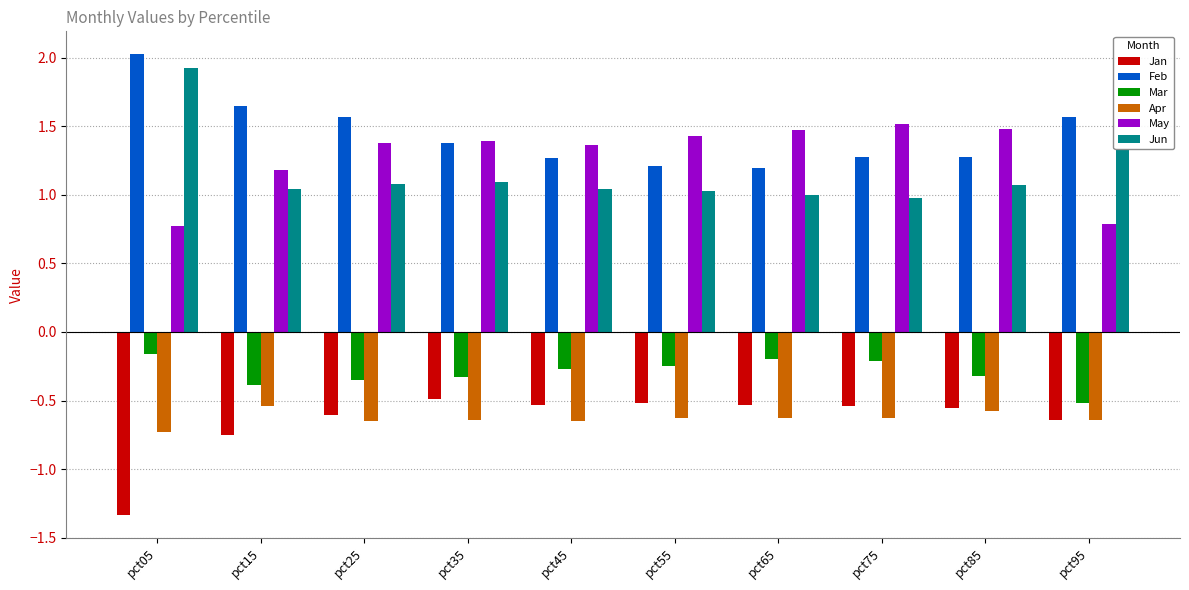

At which label is May closest to 1?

pct15